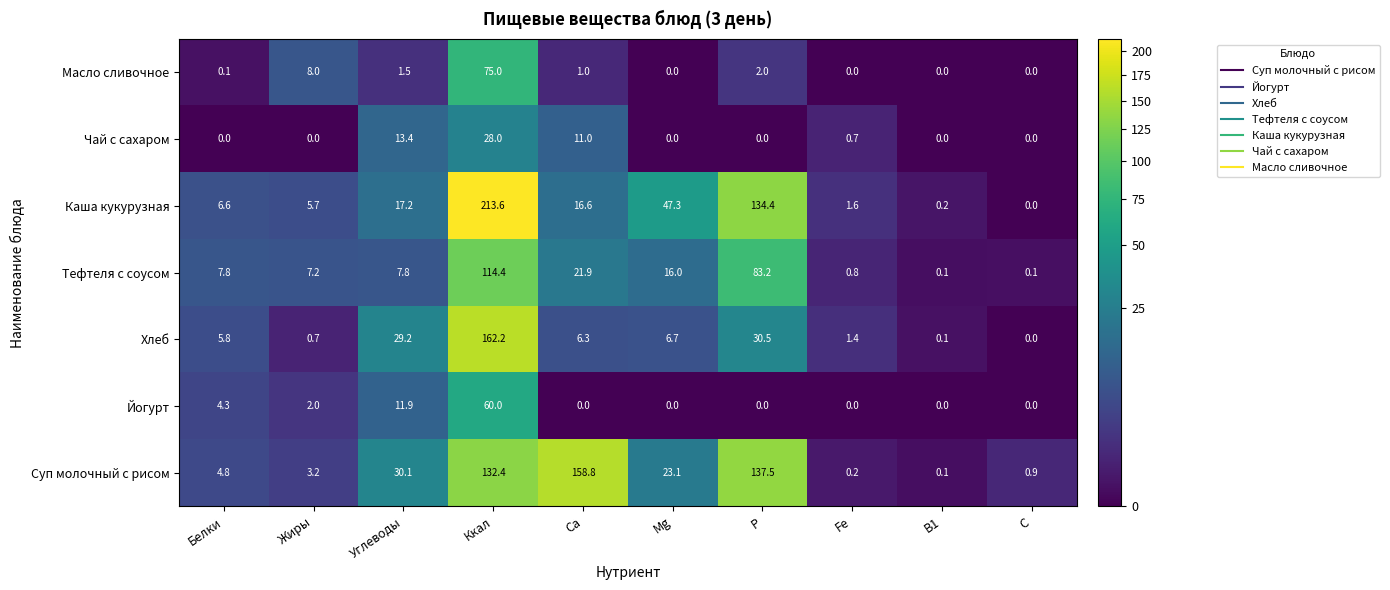

What is the difference between the maximum and minimum values in the Тефтеля с соусом series?

114.3